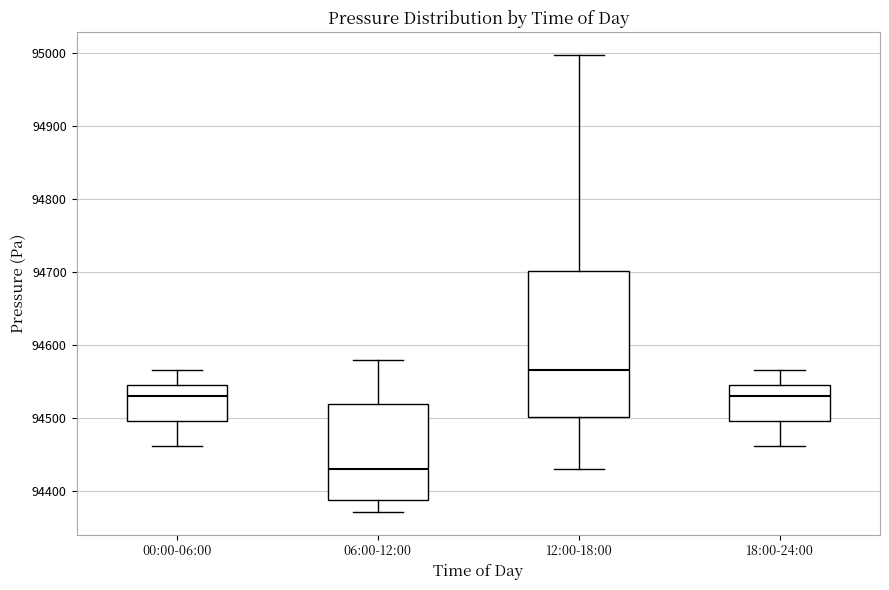

Which box is the tallest, from its lower edge to its upper edge?

12:00-18:00